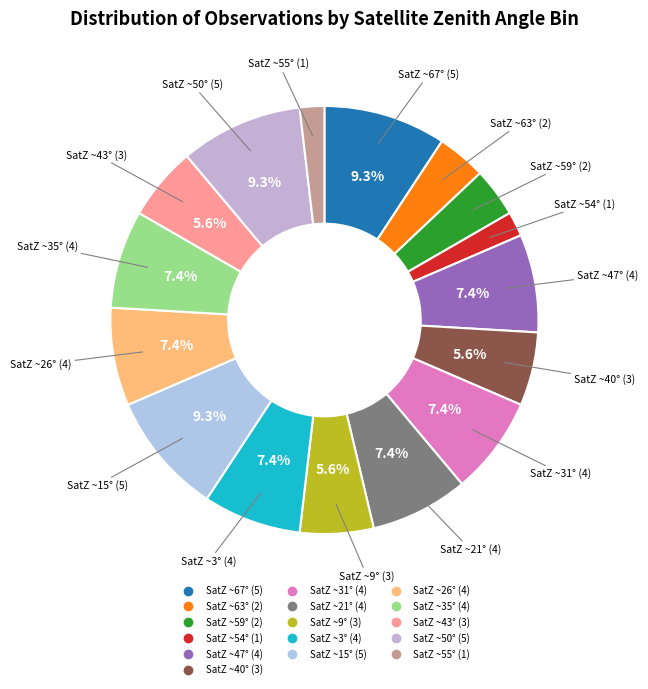

How many segments does this pie chart have?

16